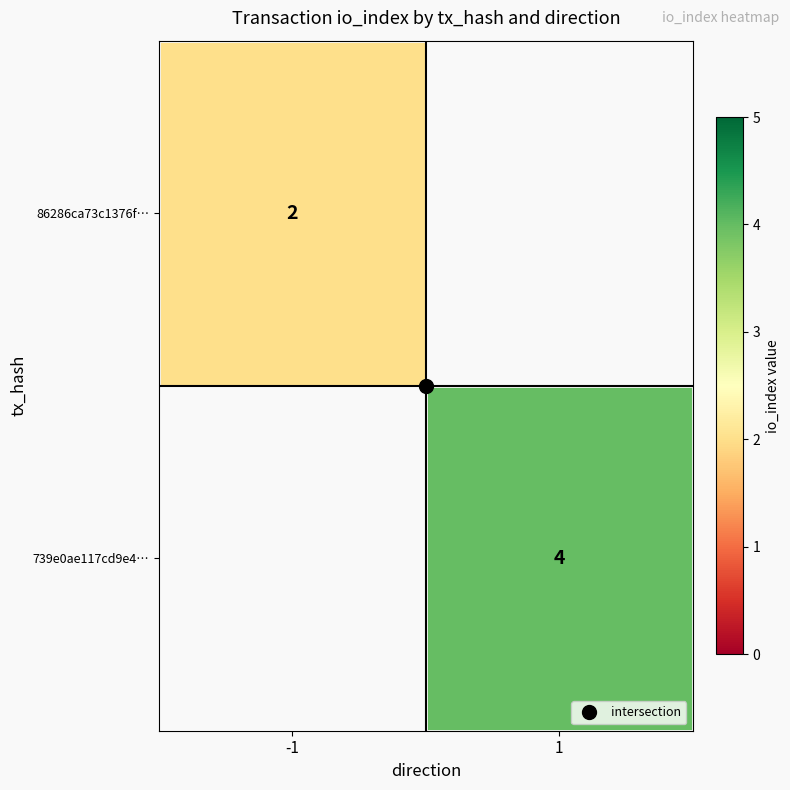

At which label does 739e0ae117cd9e4… reach its minimum?

-1